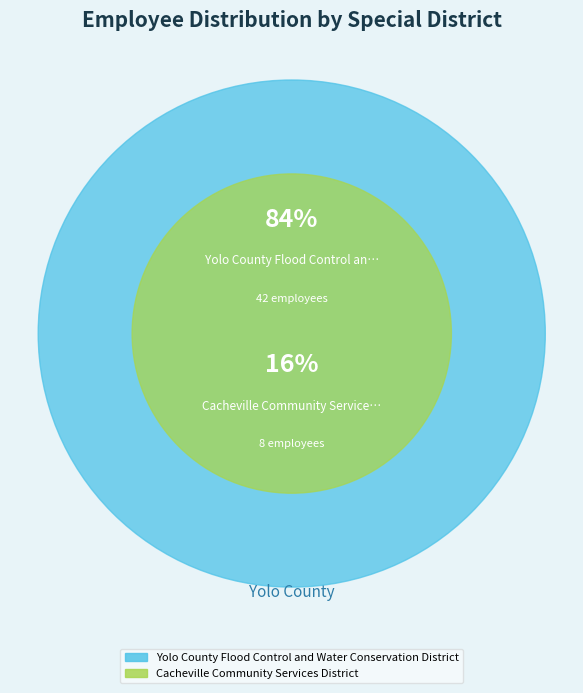

To the nearest percent, what percentage of the pie is Yolo County Flood Control and Water Conservation District?

84%